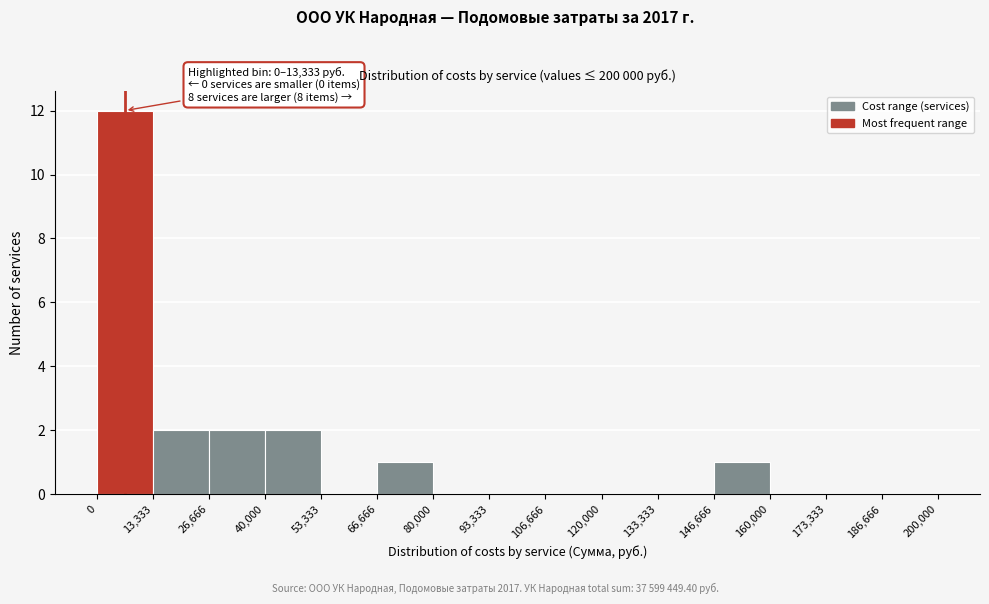

Which range on the x-axis has the tallest bar?

0 to 13,333